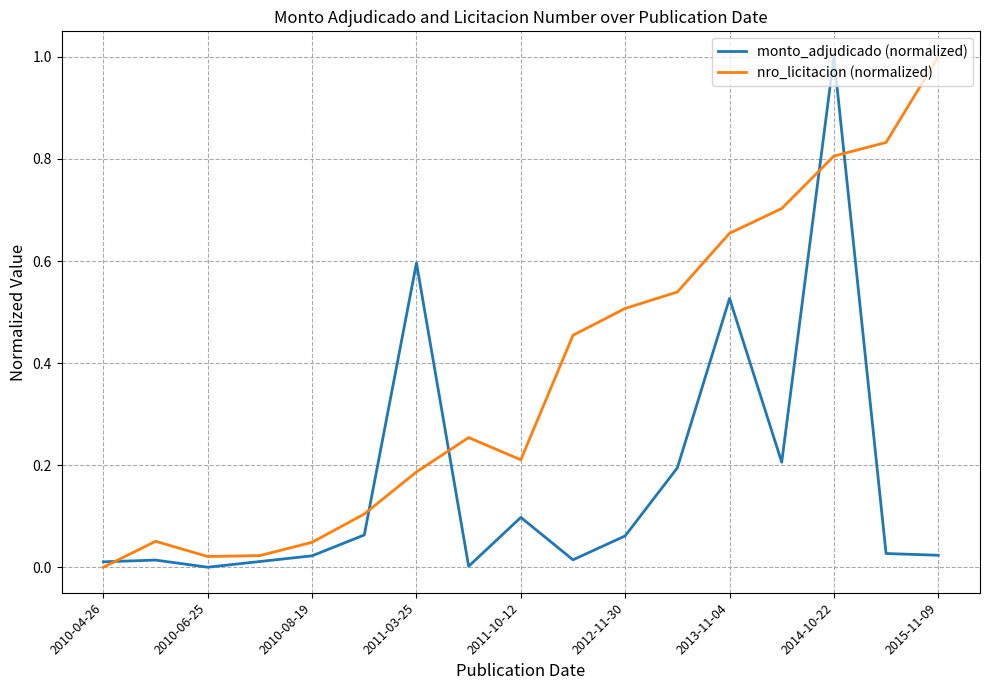

List the series in order of their overall mean, lowest first.

monto_adjudicado (normalized), nro_licitacion (normalized)